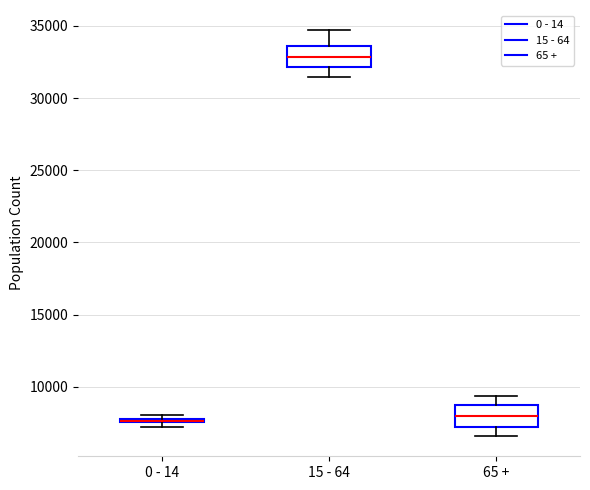

Where is the lower edge of the box for 15 - 64 on the y-axis? The values are not printed on the chart, so give them approximately, as read against the axis.

32000